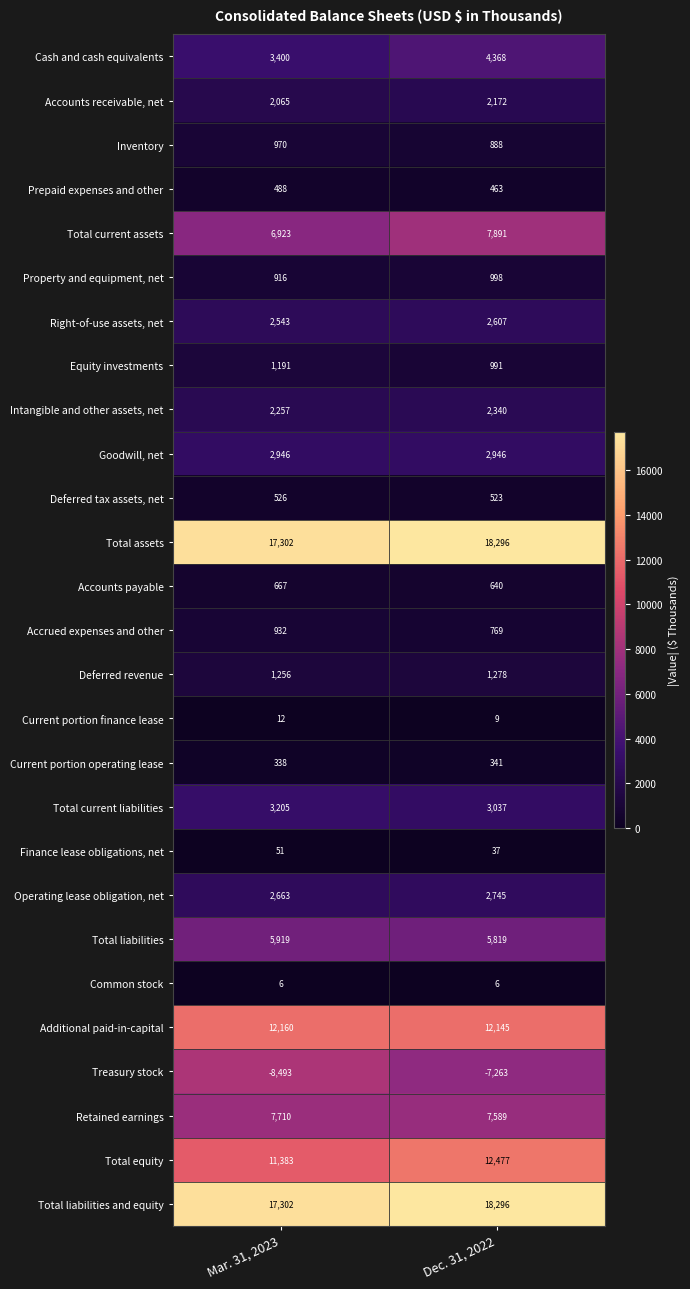

At which label does Prepaid expenses and other reach its peak?

Mar. 31, 2023